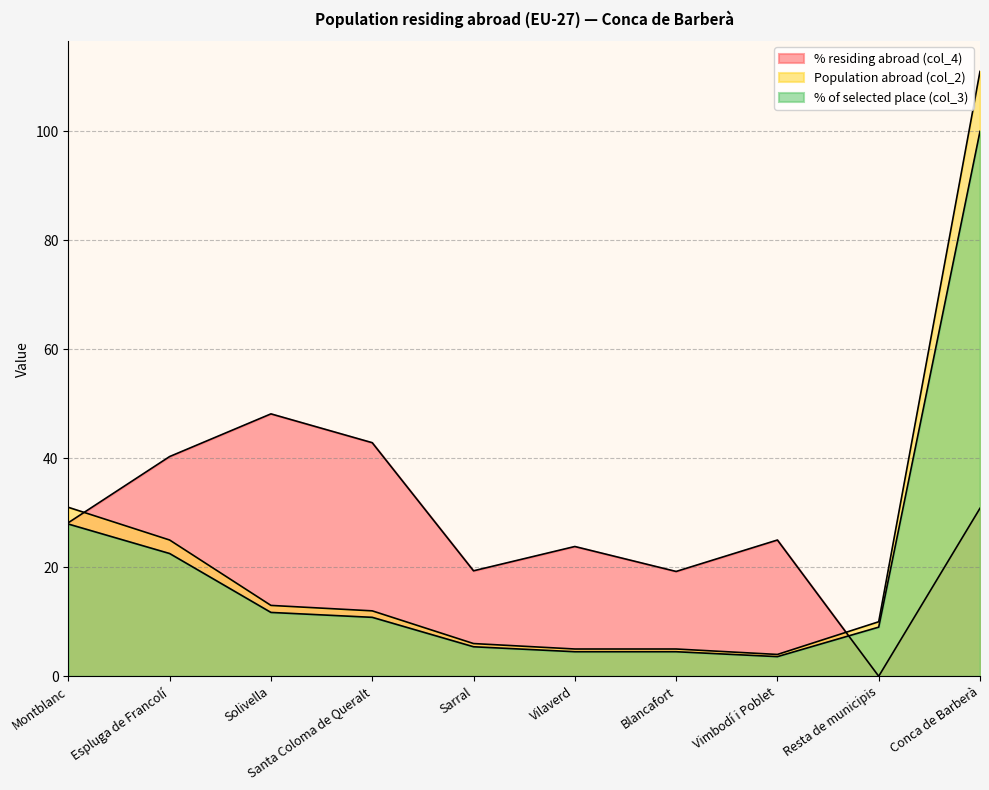

How many distinct data groups are displayed?

3